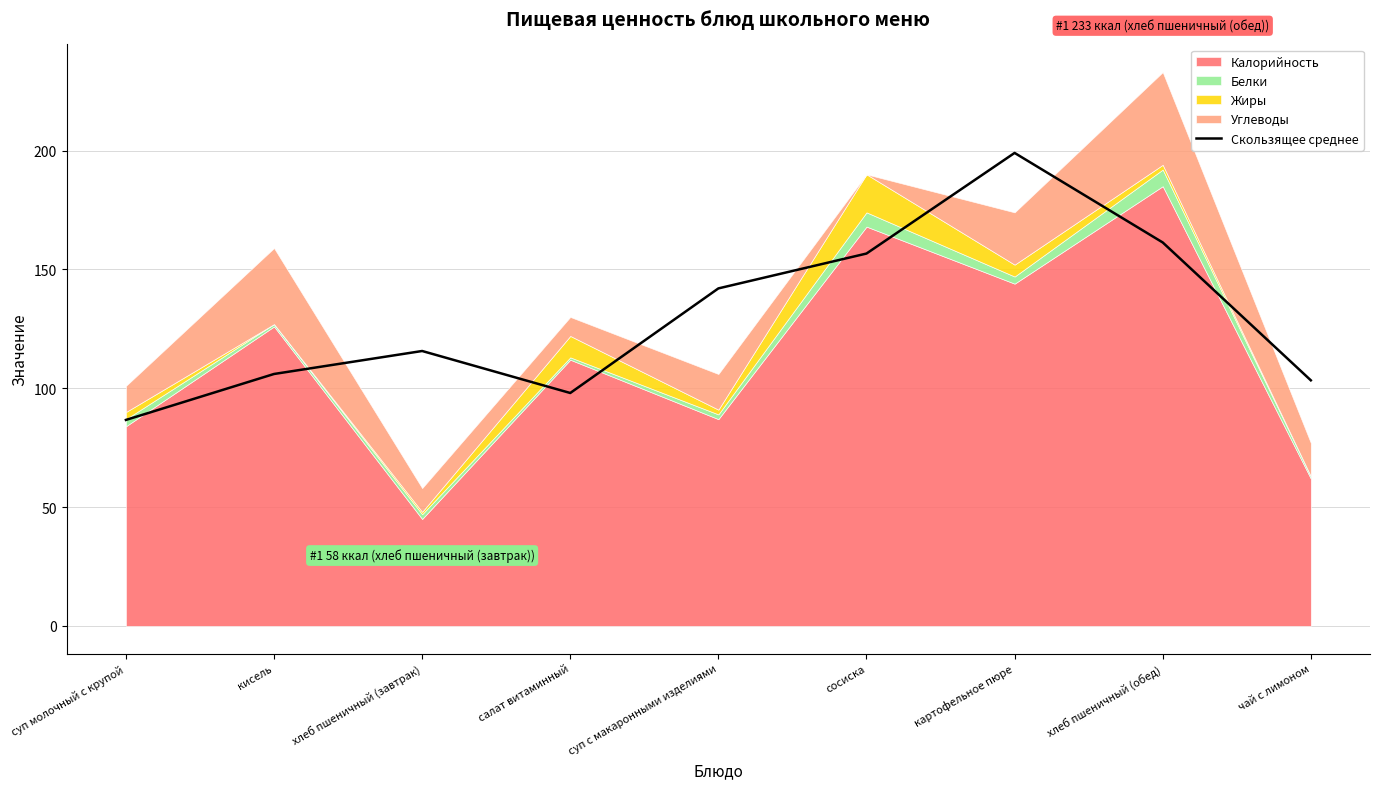

What is the sum of all values?

1168.7